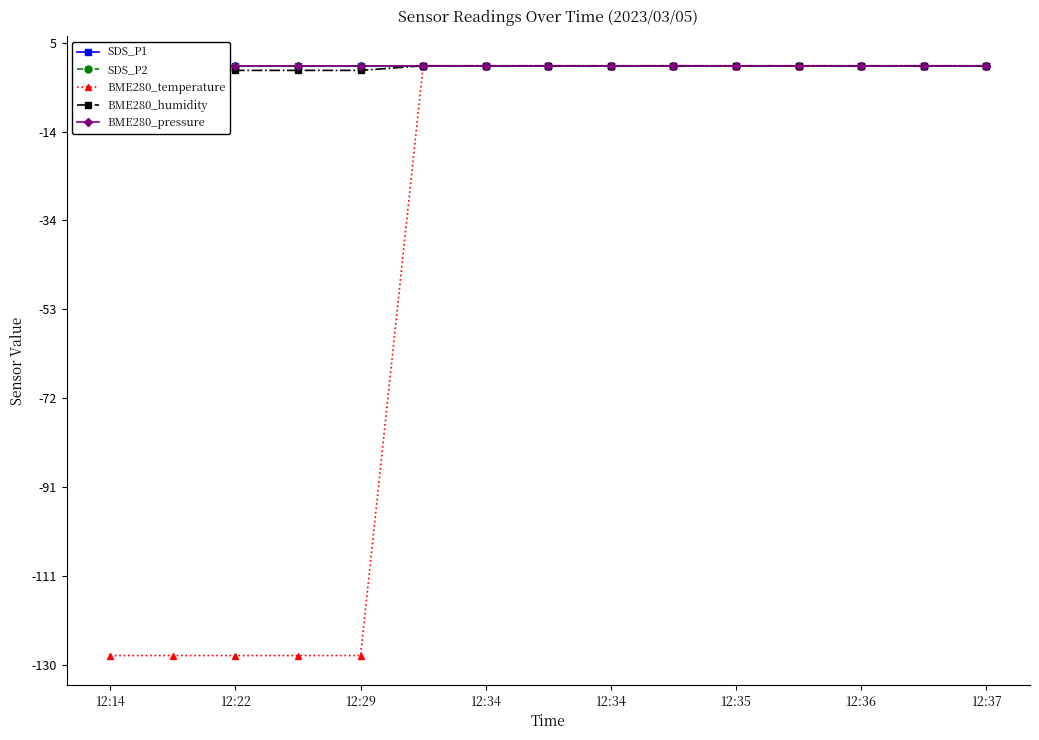

How many lines are shown in the chart?

5